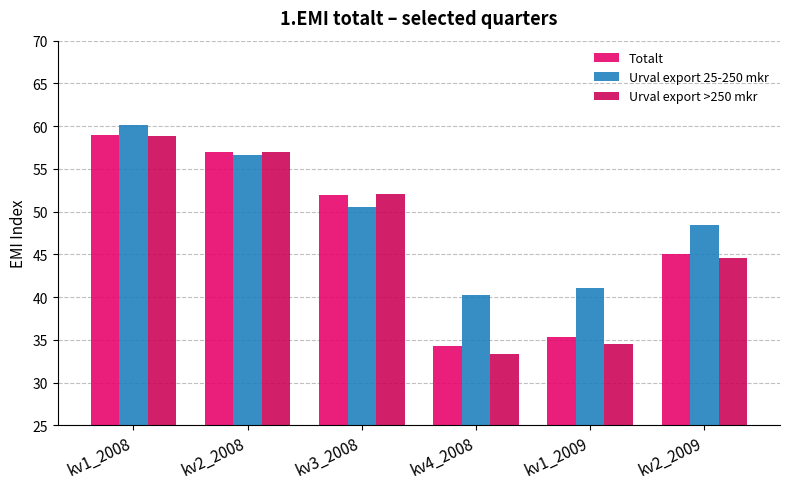

Is the value of Urval export >250 mkr at kv3_2008 greater than the value of Urval export 25-250 mkr at kv3_2008?

Yes